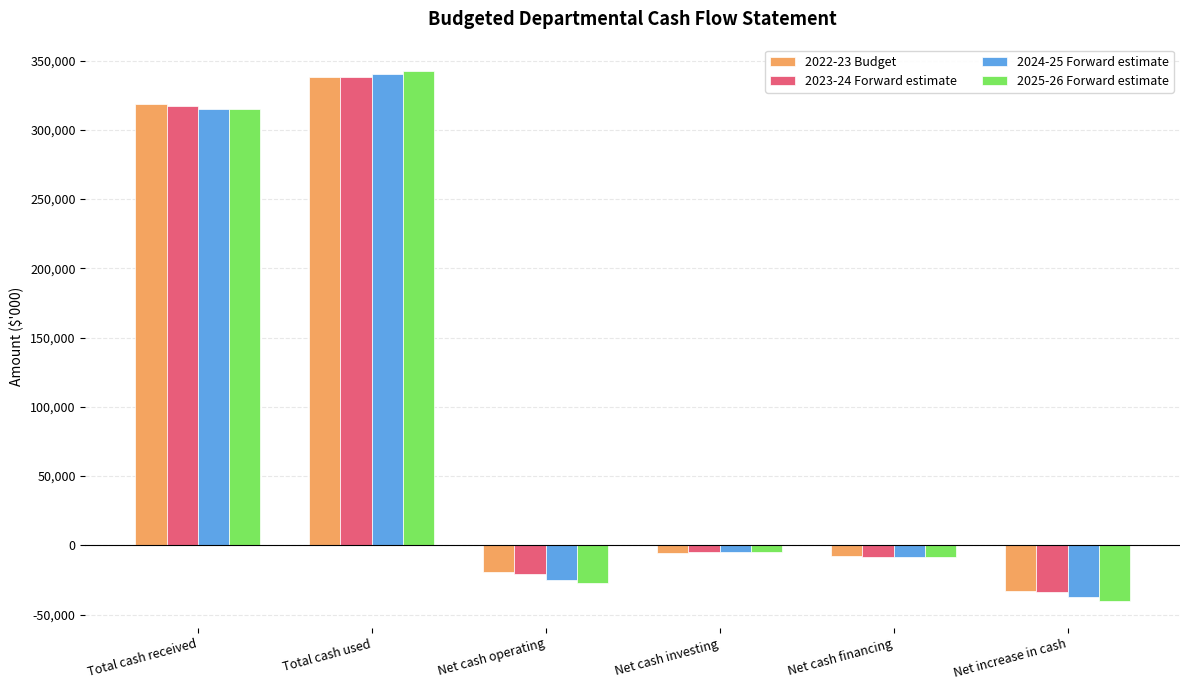

What is the difference between the second highest and minimum values in the 2022-23 Budget series?

351159